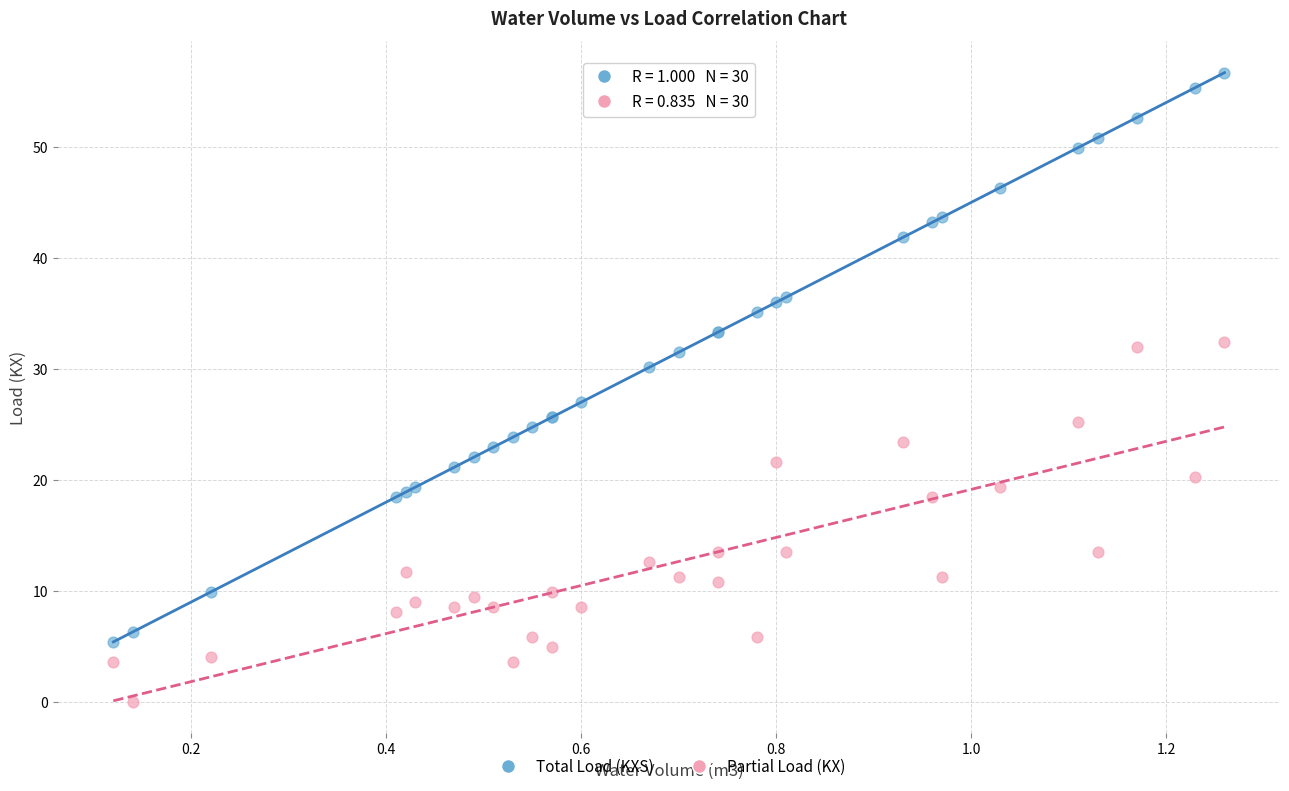

Which series contains the lowest Y value?

Partial Load (KX)